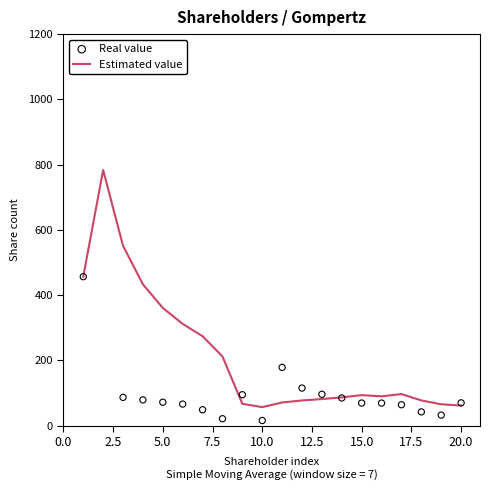

What is the highest value of the Estimated value series?

783.3